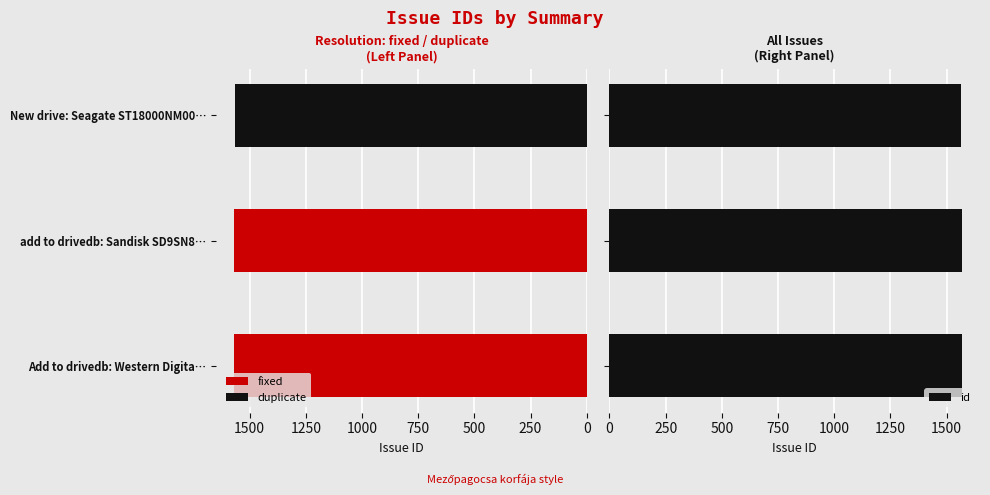

What is the highest value of the id series?

1570